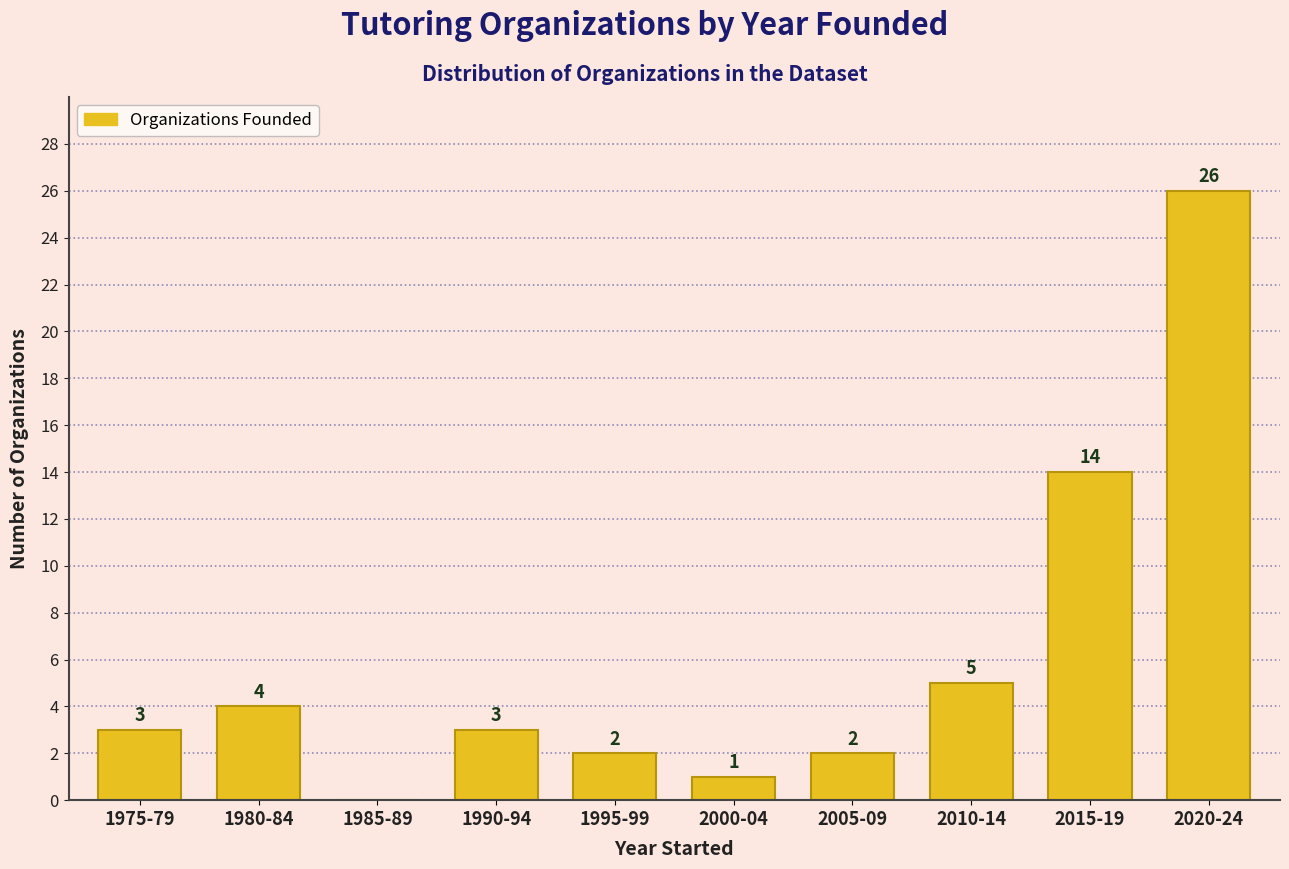

Reading right to left, transcribe all the data shown in this chart.

2020-24=26	2015-19=14	2010-14=5	2005-09=2	2000-04=1	1995-99=2	1990-94=3	1985-89=0	1980-84=4	1975-79=3